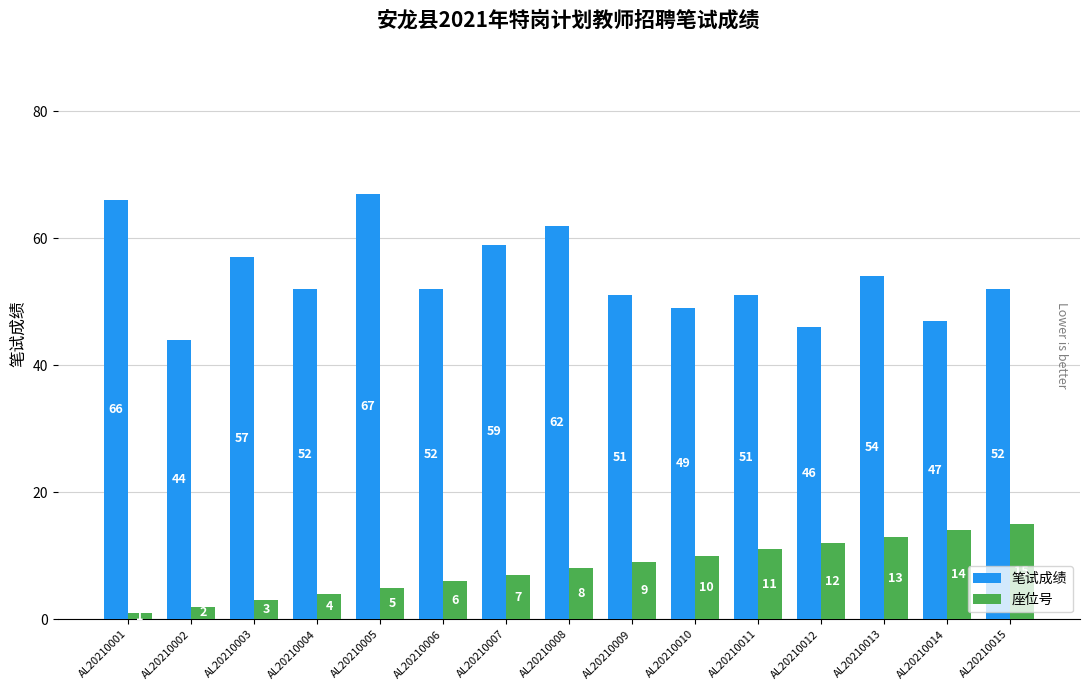

Count the number of data series in this chart.

2